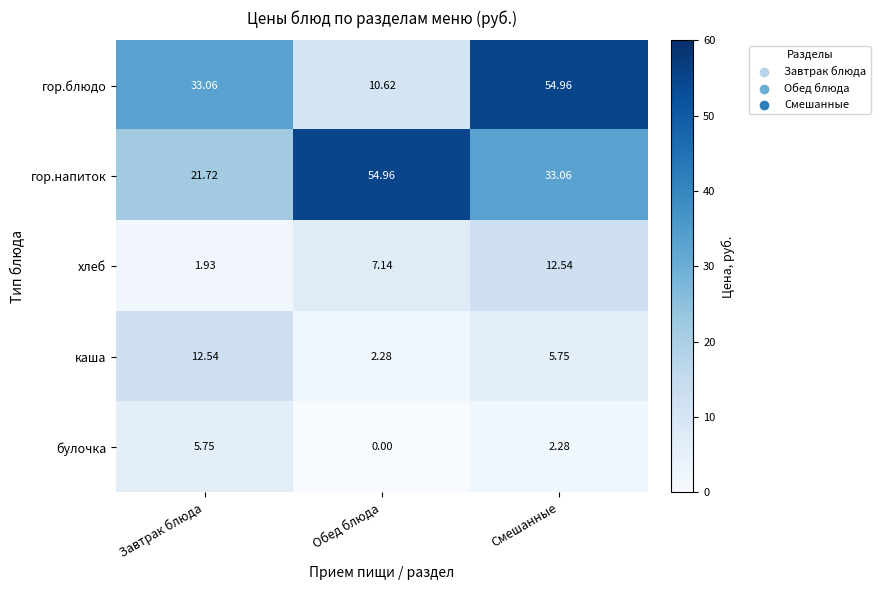

Is the value of булочка at Смешанные greater than the value of каша at Смешанные?

No